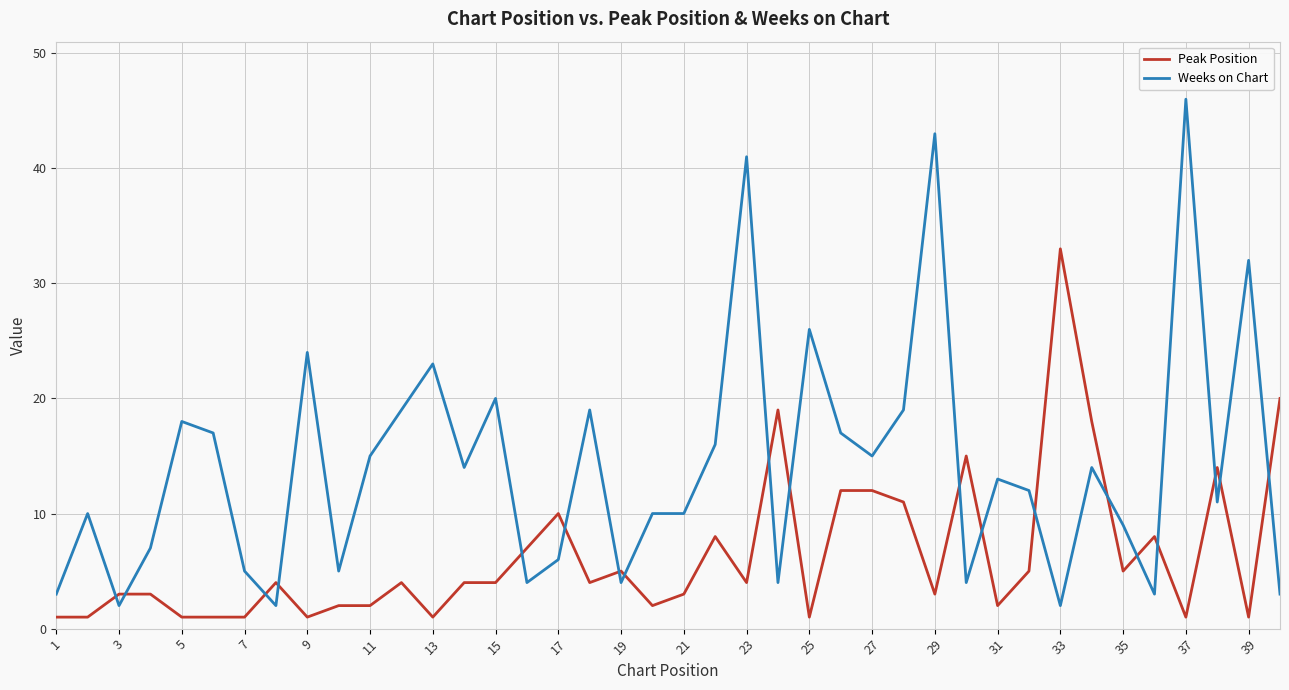

Which series has the largest range (max minus min)?

Weeks on Chart